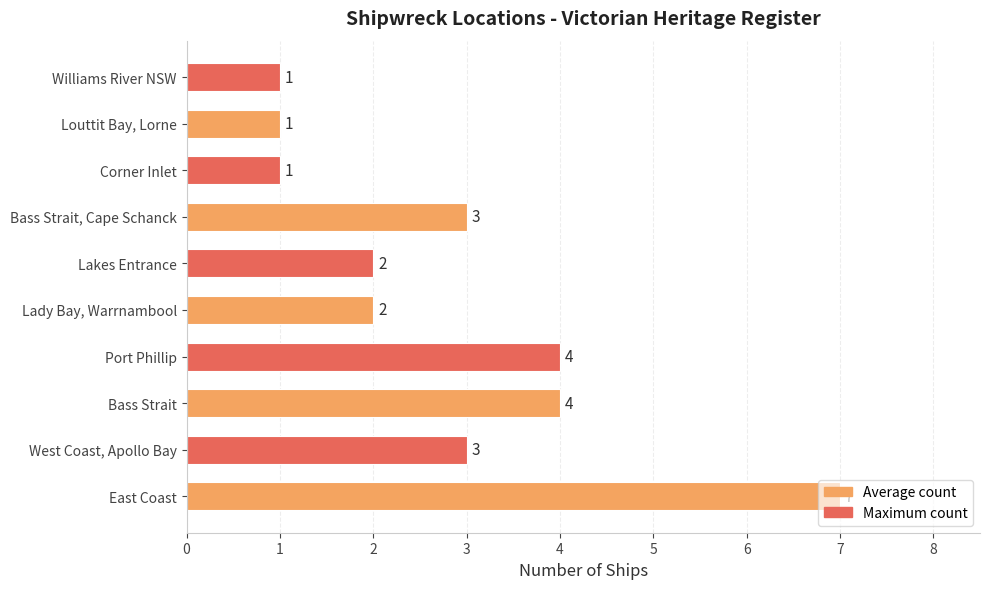

Are the bars grouped side by side (vs. stacked)?

No